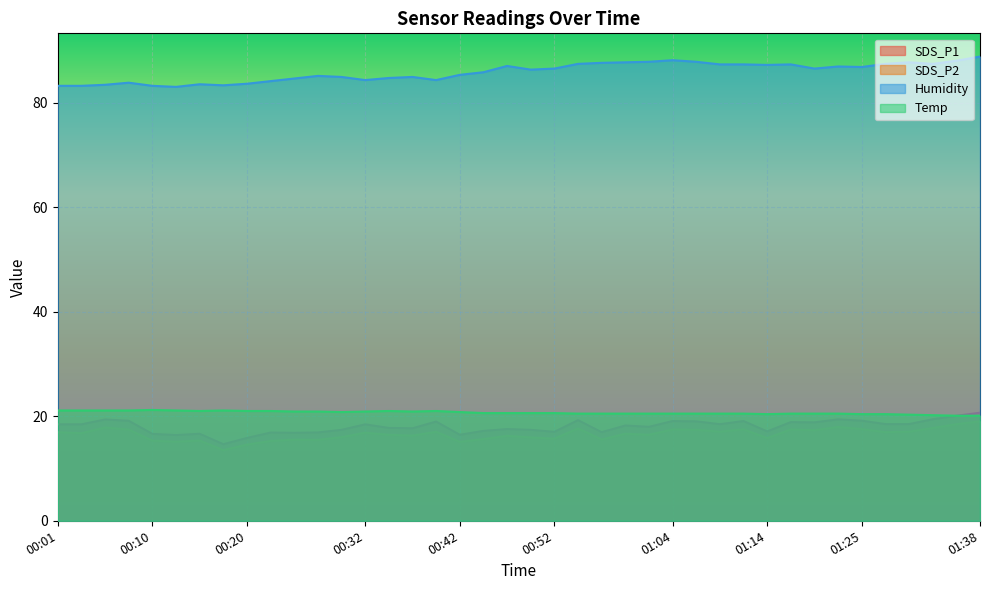

At which label does Humidity reach its peak?

01:38